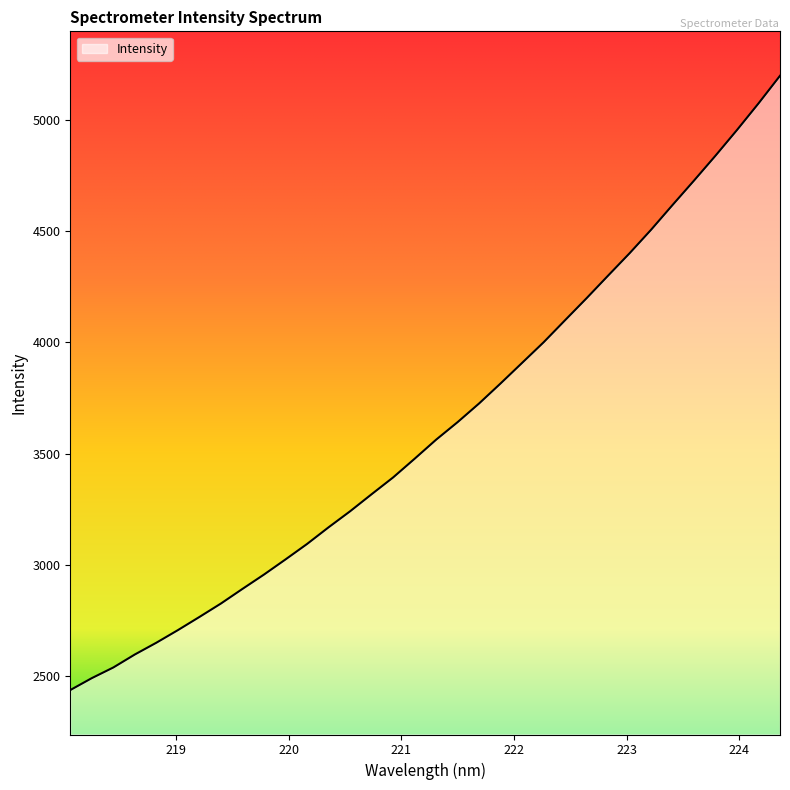

What is the smallest value displayed?

2435.7